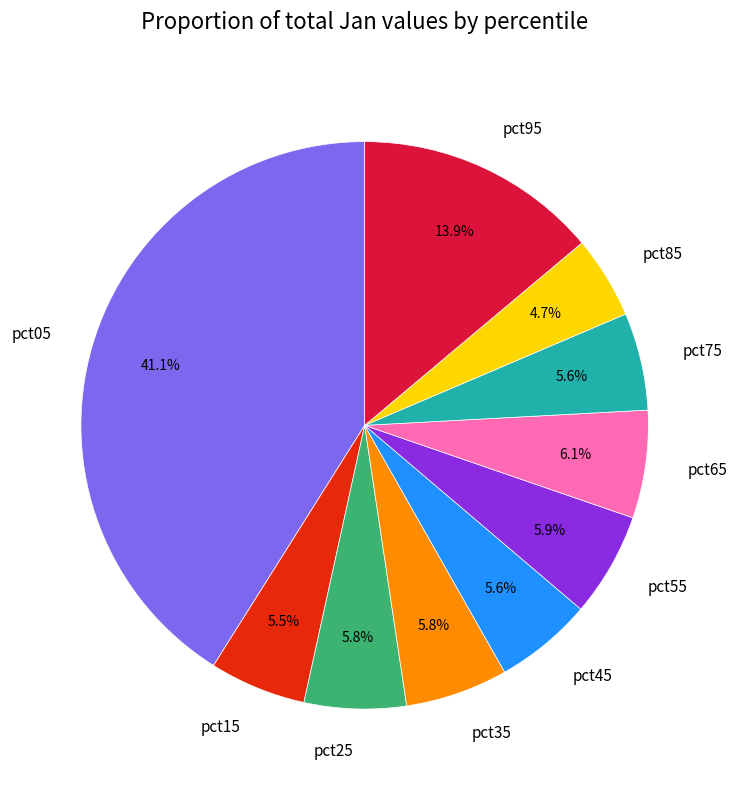

The pct05 slice represents 41% of the pie. True or false?

True